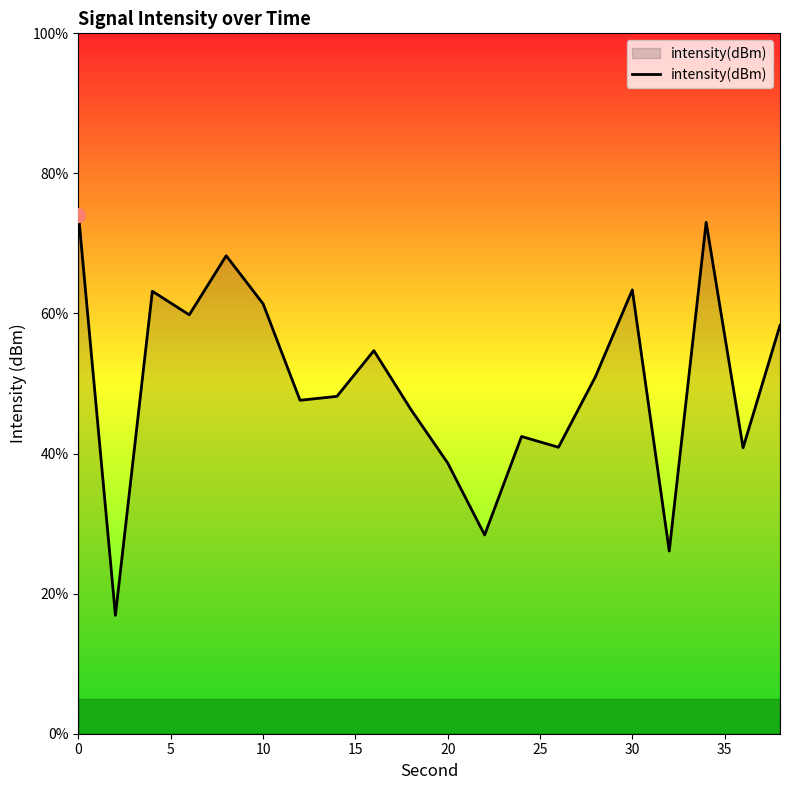

What is the greatest value displayed?

74.1